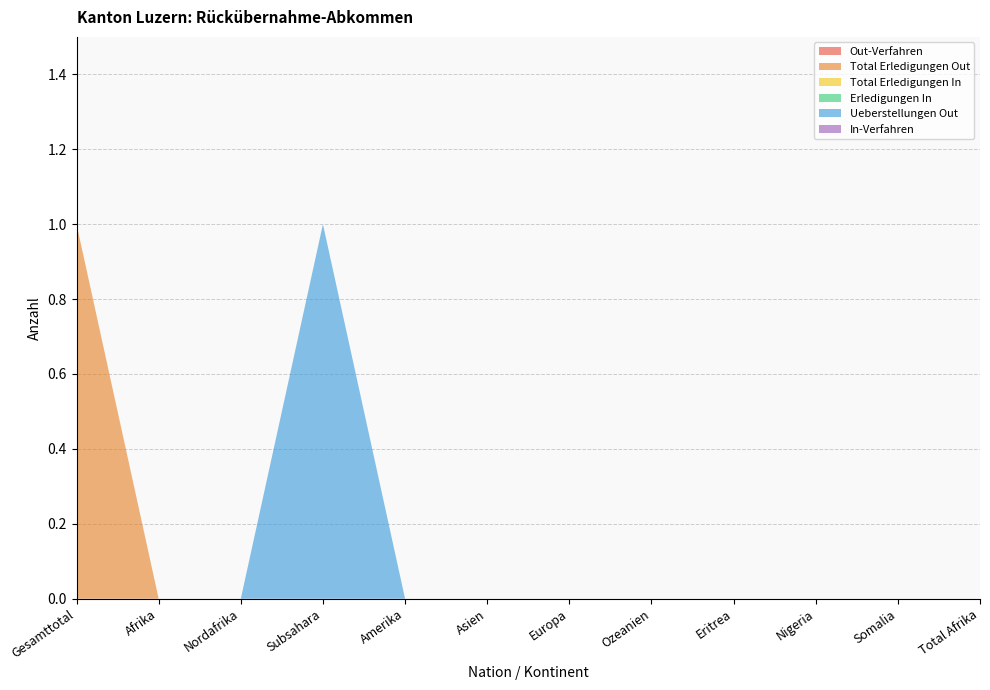

Reading left to right, what are all the values shown in this chart?

Out-Verfahren: Gesamttotal=0	Afrika=0	Nordafrika=0	Subsahara=0	Amerika=0	Asien=0	Europa=0	Ozeanien=0	Eritrea=0	Nigeria=0	Somalia=0	Total Afrika=0
Total Erledigungen Out: Gesamttotal=1	Afrika=0	Nordafrika=0	Subsahara=0	Amerika=0	Asien=0	Europa=0	Ozeanien=0	Eritrea=0	Nigeria=0	Somalia=0	Total Afrika=0
Total Erledigungen In: Gesamttotal=0	Afrika=0	Nordafrika=0	Subsahara=0	Amerika=0	Asien=0	Europa=0	Ozeanien=0	Eritrea=0	Nigeria=0	Somalia=0	Total Afrika=0
Erledigungen In: Gesamttotal=0	Afrika=0	Nordafrika=0	Subsahara=0	Amerika=0	Asien=0	Europa=0	Ozeanien=0	Eritrea=0	Nigeria=0	Somalia=0	Total Afrika=0
Ueberstellungen Out: Gesamttotal=0	Afrika=0	Nordafrika=0	Subsahara=1	Amerika=0	Asien=0	Europa=0	Ozeanien=0	Eritrea=0	Nigeria=0	Somalia=0	Total Afrika=0
In-Verfahren: Gesamttotal=0	Afrika=0	Nordafrika=0	Subsahara=0	Amerika=0	Asien=0	Europa=0	Ozeanien=0	Eritrea=0	Nigeria=0	Somalia=0	Total Afrika=0